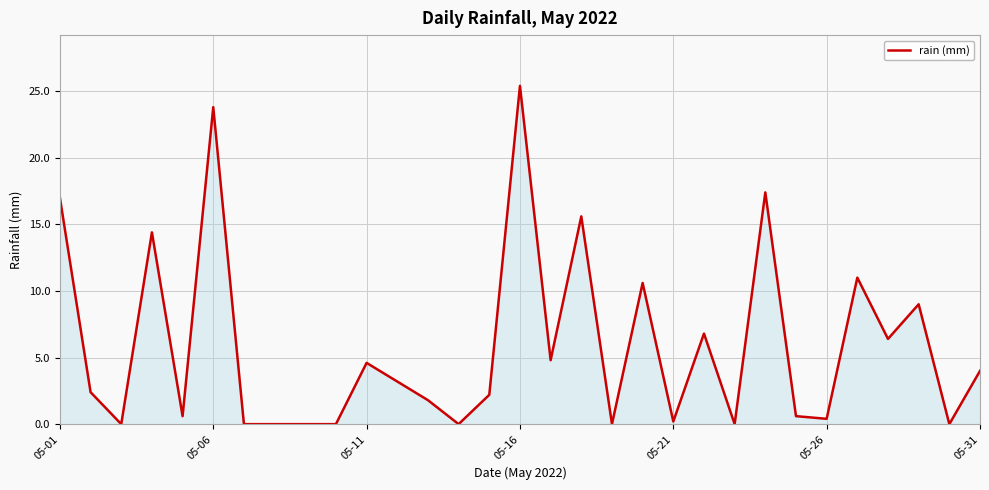

What is the difference between the maximum and minimum values?

25.4